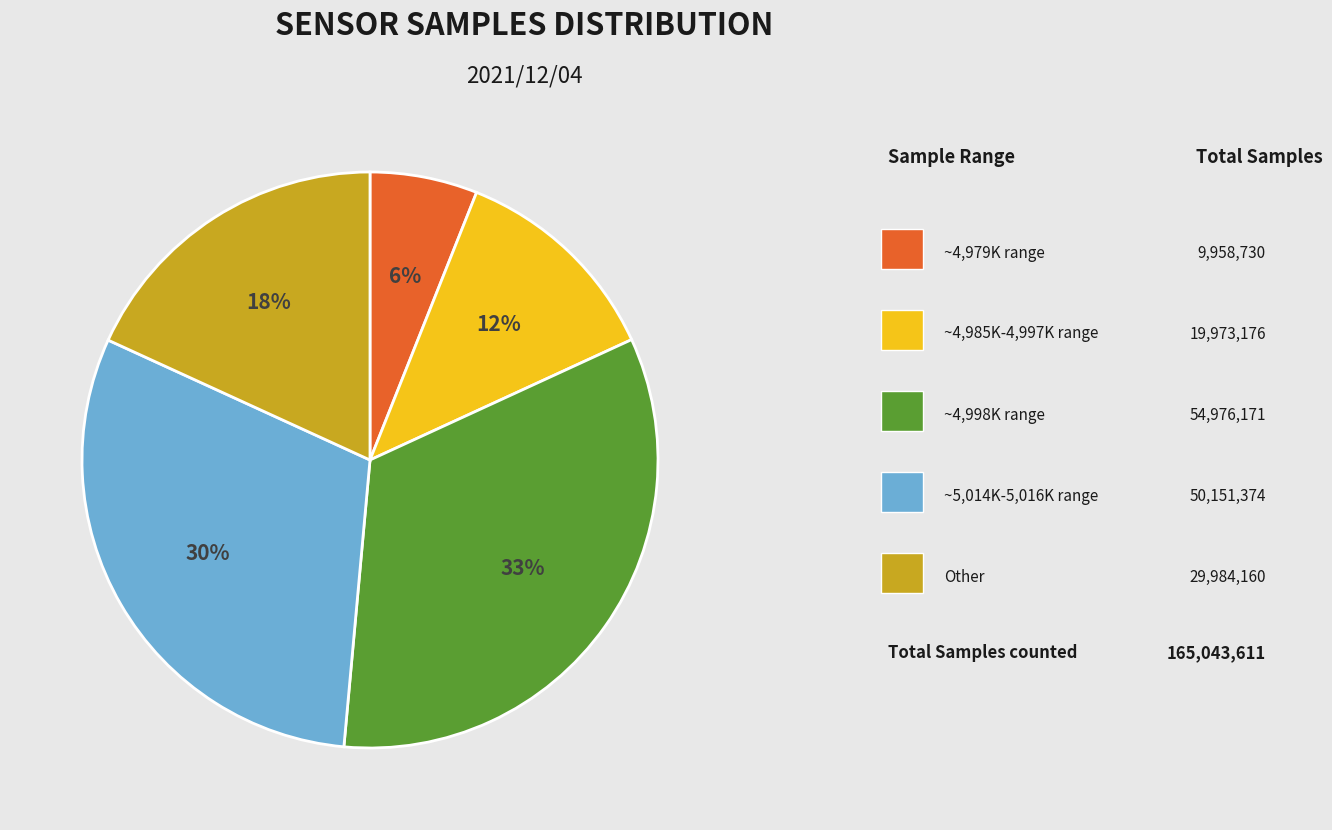

To the nearest percent, what is the average slice percentage?

20%